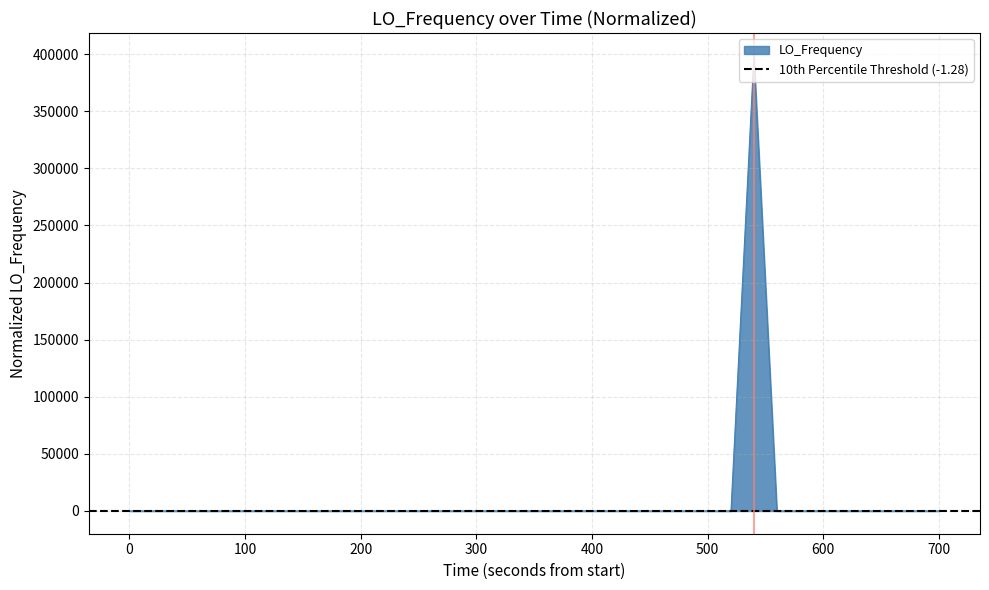

How many negative values are there?

18